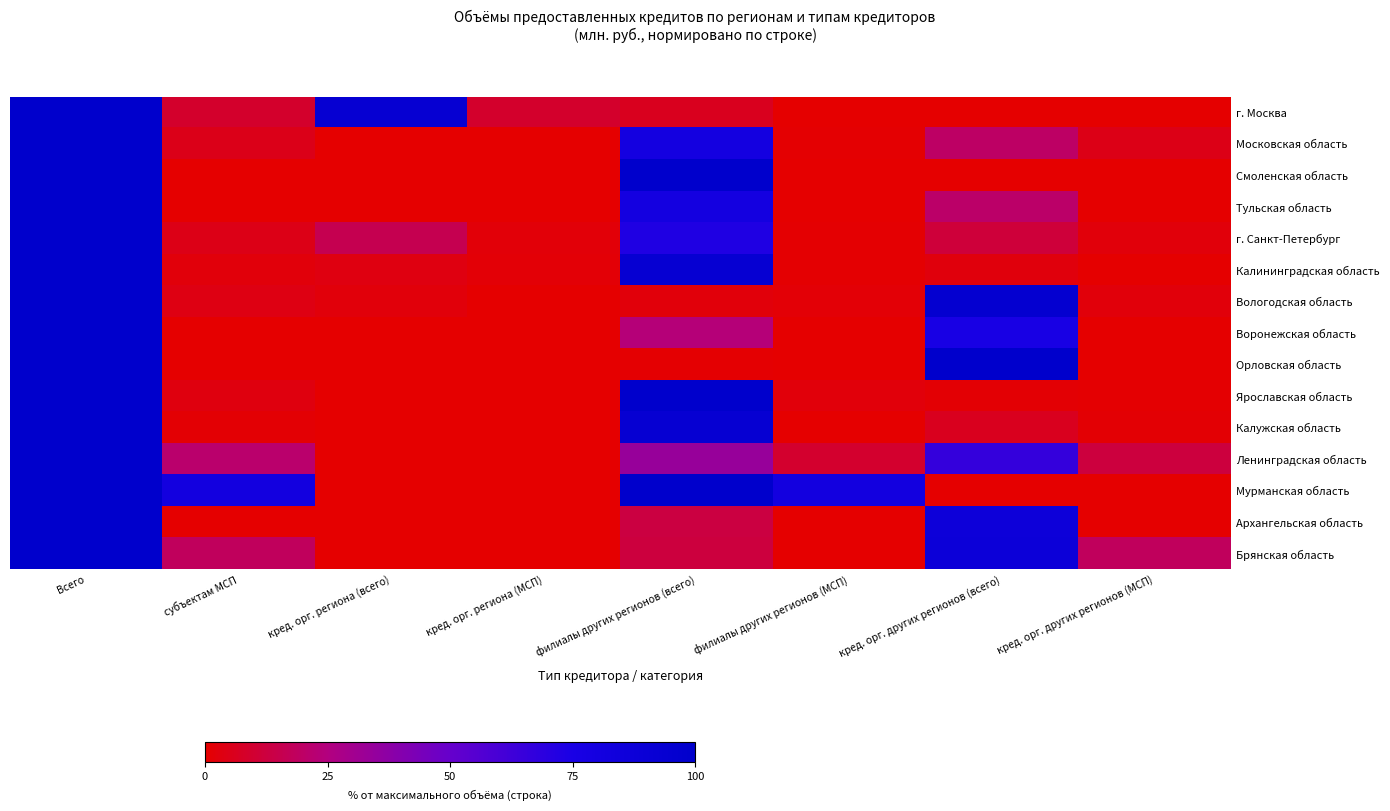

Rank the series at Всего from lowest to highest value.

г. Москва, Московская область, Смоленская область, Тульская область, г. Санкт-Петербург, Калининградская область, Вологодская область, Воронежская область, Орловская область, Ярославская область, Калужская область, Ленинградская область, Мурманская область, Архангельская область, Брянская область